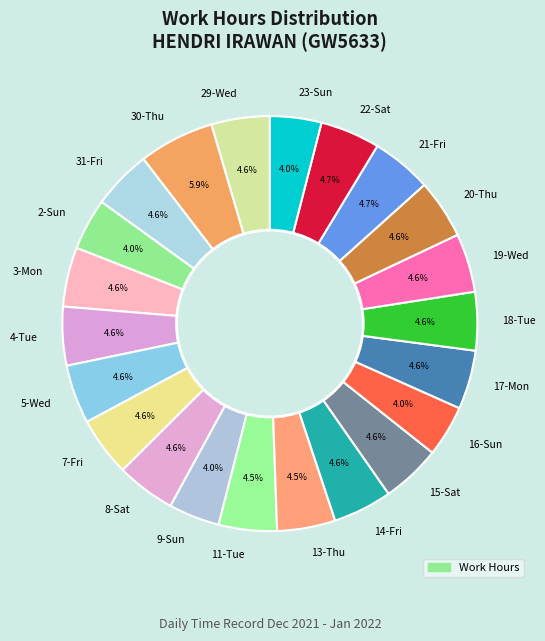

Count the number of slices in the pie.

22